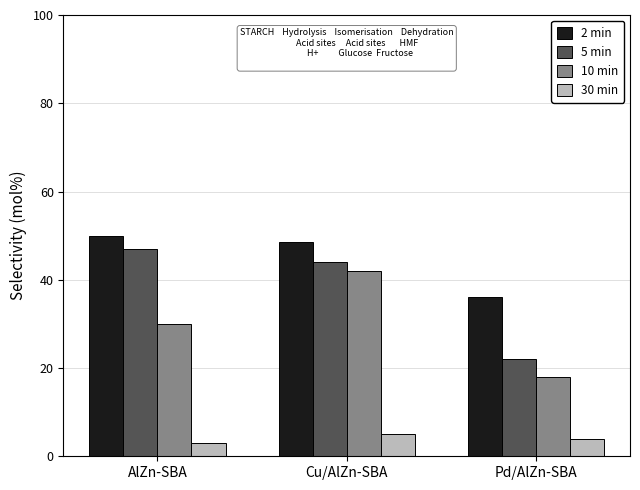

Which series has the largest total across all categories?

2 min